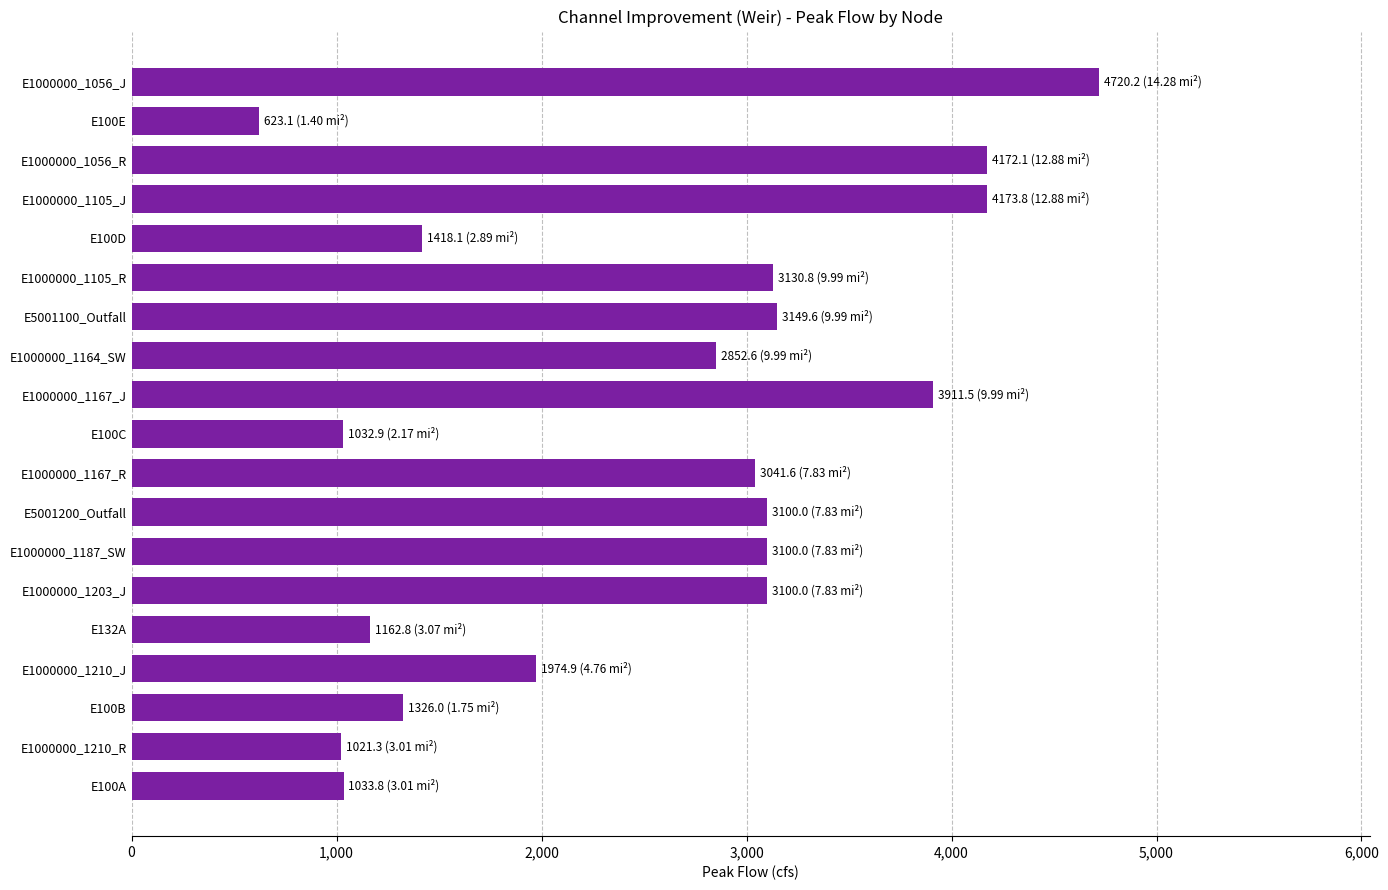

Where is the data nearest to the value 2671?

E1000000_1164_SW